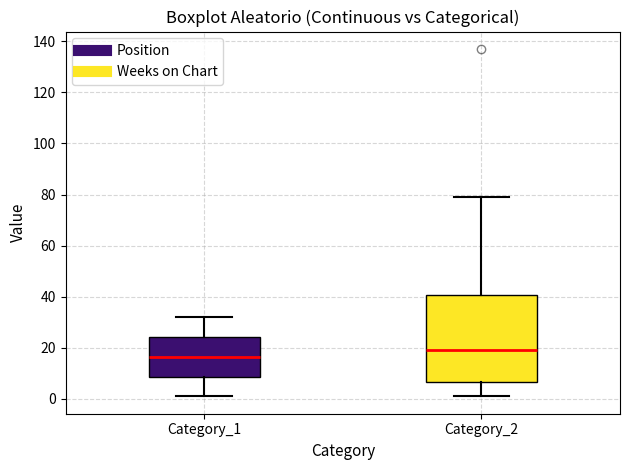

Comparing the boxes themselves (not the whiskers), which one is the tallest?

Category_2